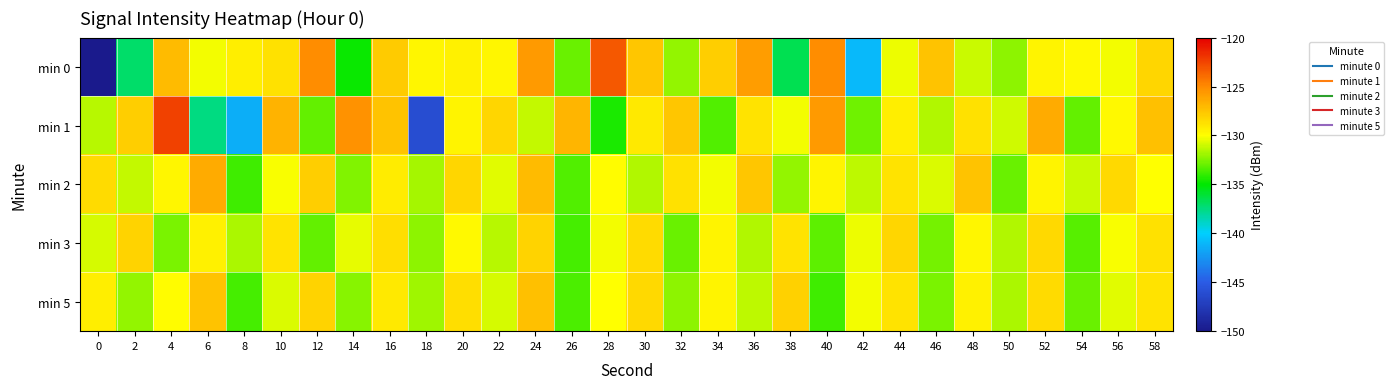

What is the difference between the highest and lowest values at 30?

4.0